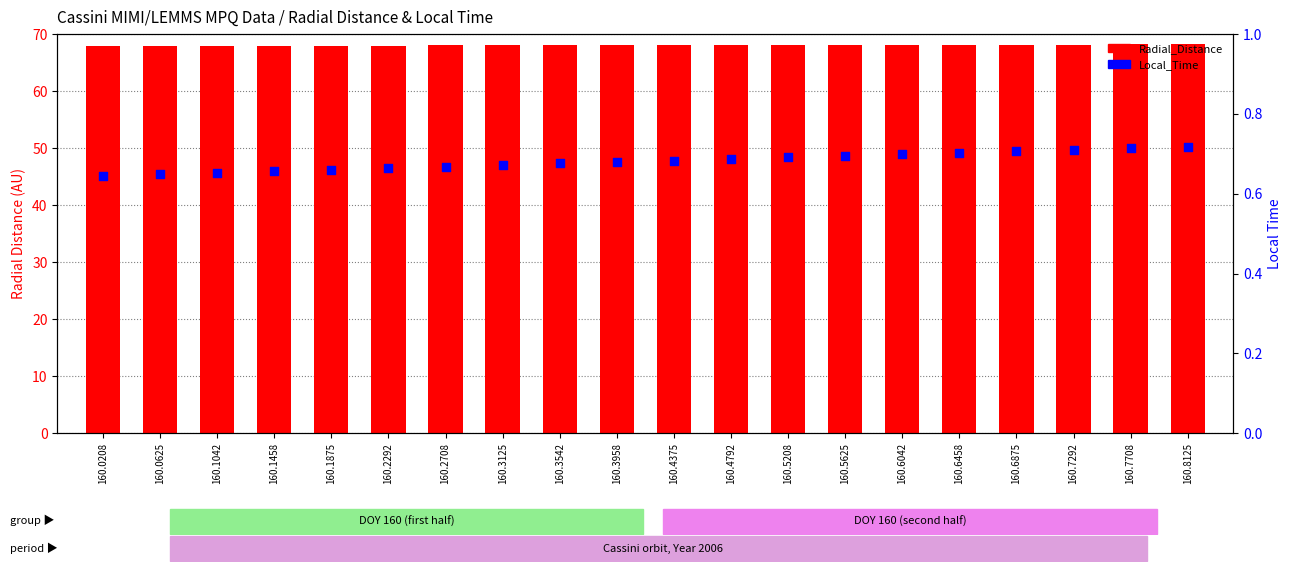

Is the value of Local_Time at 160.1458 greater than the value of Radial_Distance at 160.3125?

No